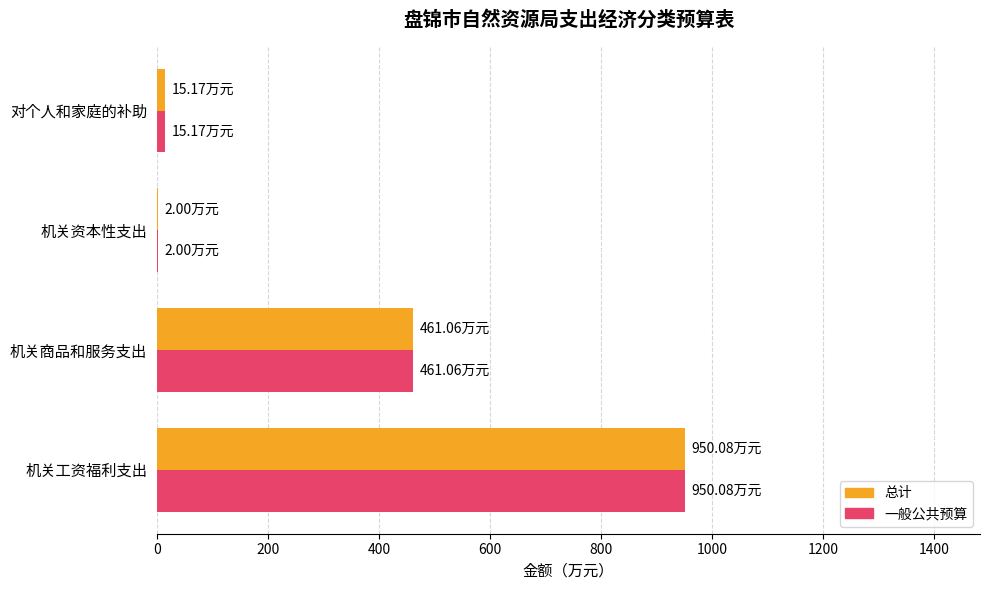

What is the sum of all 一般公共预算 values?

1428.3